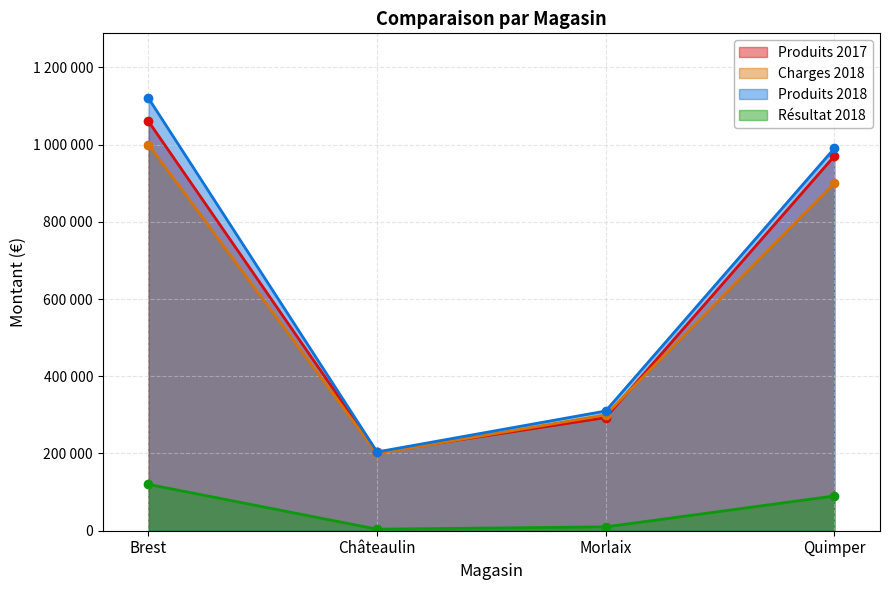

Which series has the largest total across all categories?

Produits 2018